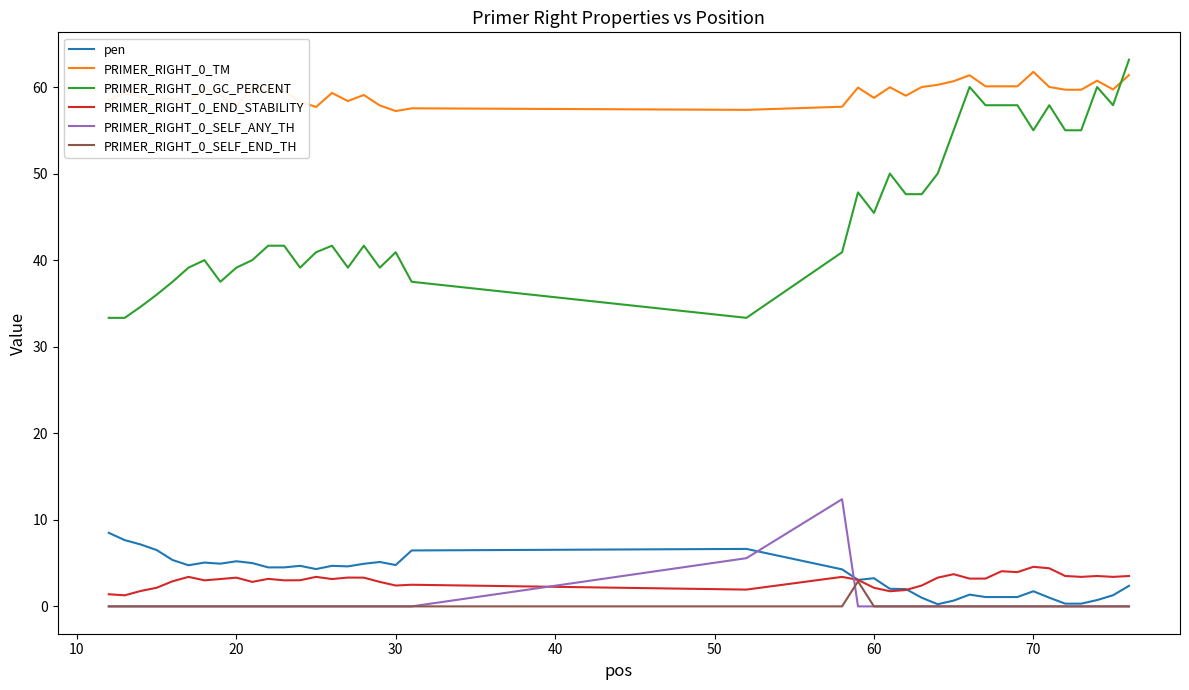

How many series are shown in this chart?

6